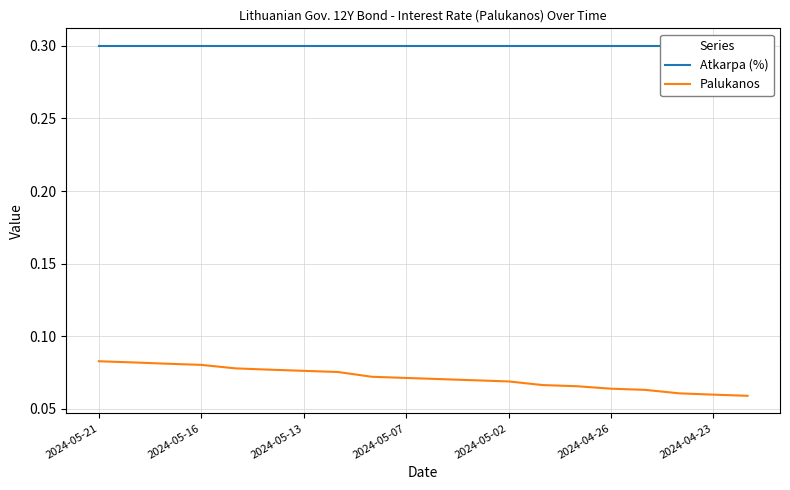

The value of Palukanos at 2024-04-26 is 0.0. True or false?

False